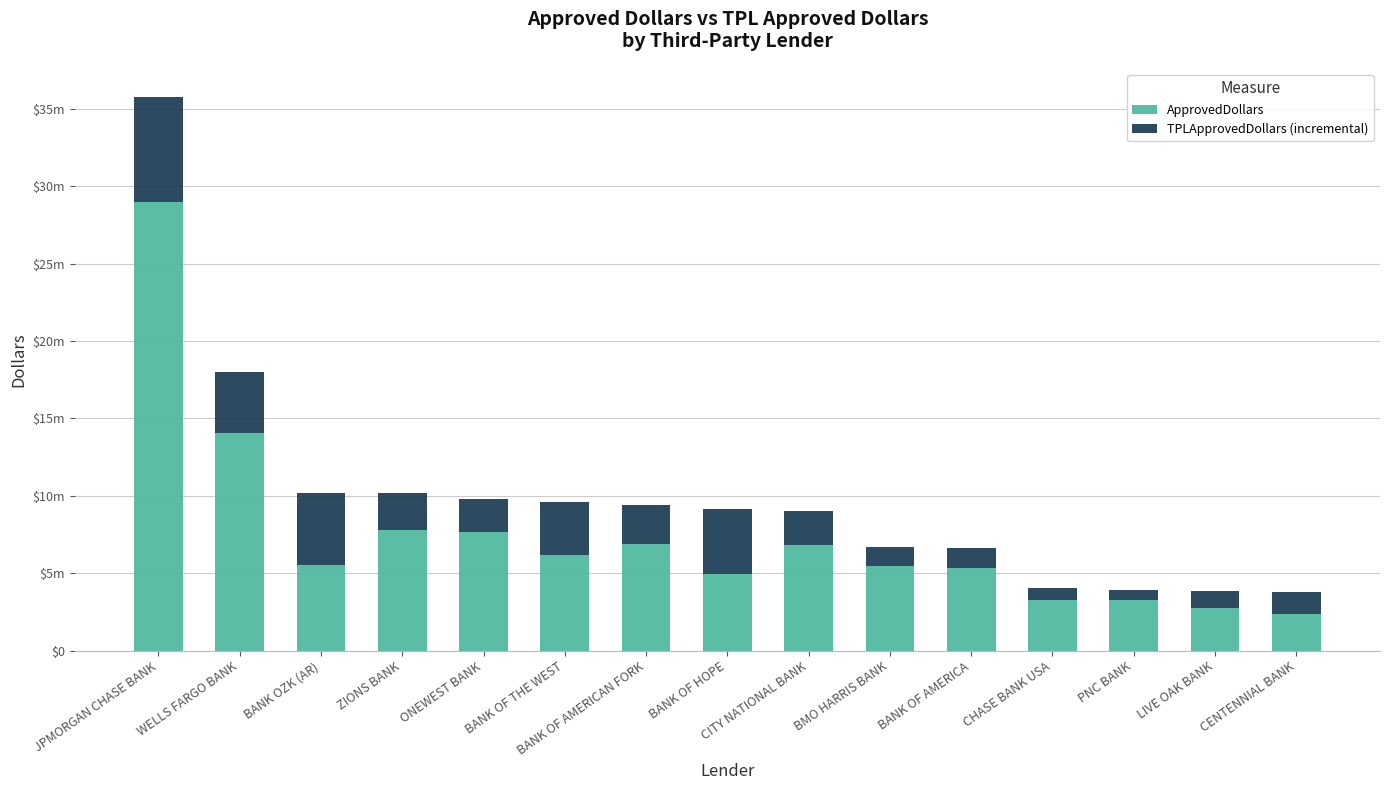

What is the difference between the maximum and minimum values in the ApprovedDollars series?

26631000